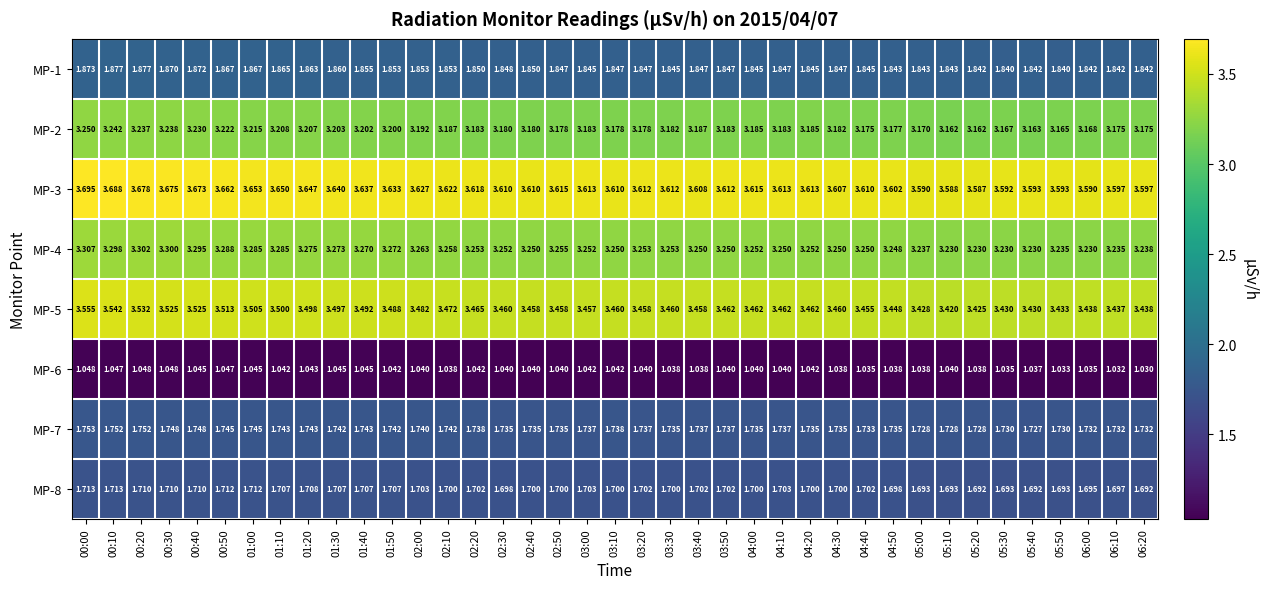

Is the value of MP-6 at 03:30 greater than the value of MP-3 at 00:40?

No